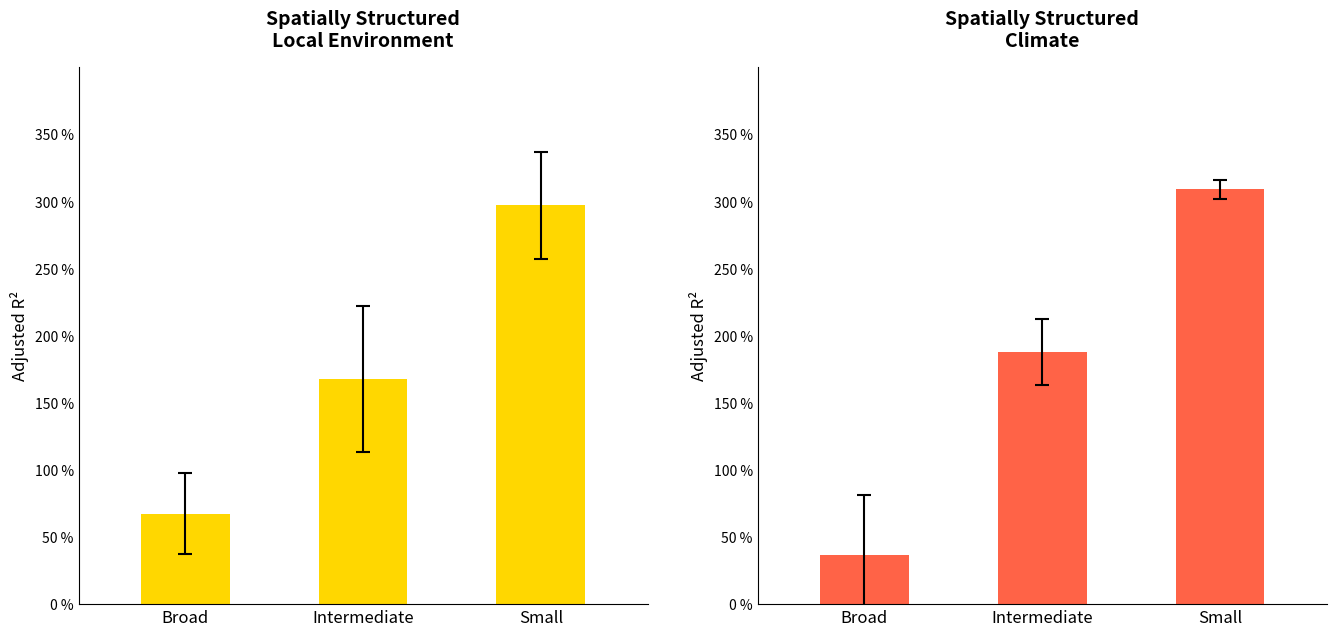

What is the value of the under_twenty_cells bar at the 1st from the left?

36.6